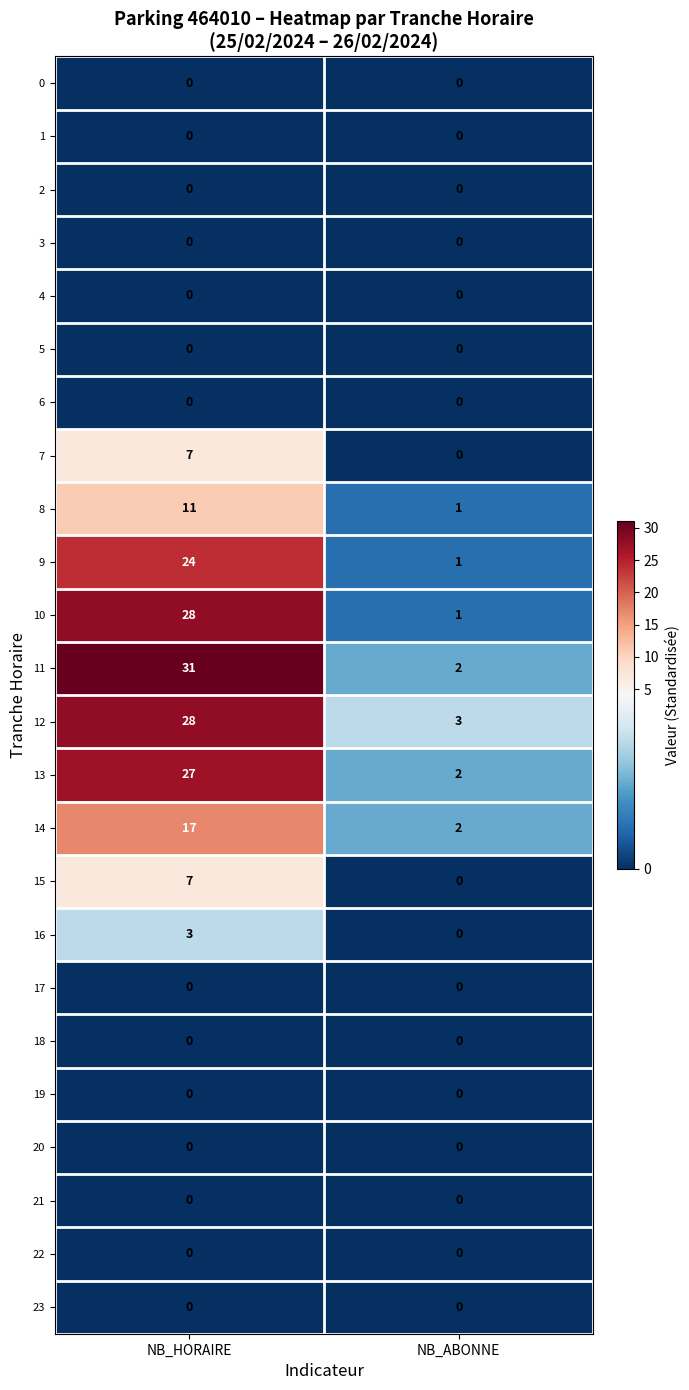

Count the number of data series in this chart.

24